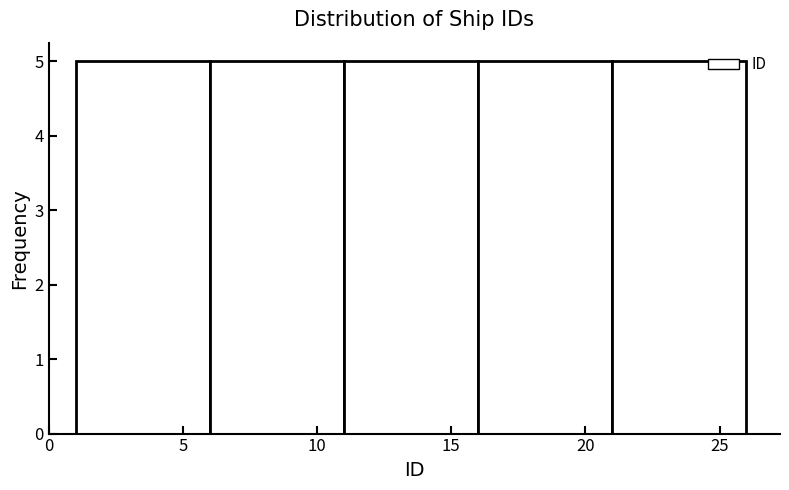

Reading left to right, transcribe this chart: for each bar, give the range it covers on the x-axis and its height. The values are not printed on the chart, so give them approximately, as read against the axis.

1 to 6: 5
6 to 11: 5
11 to 16: 5
16 to 21: 5
21 to 26: 5